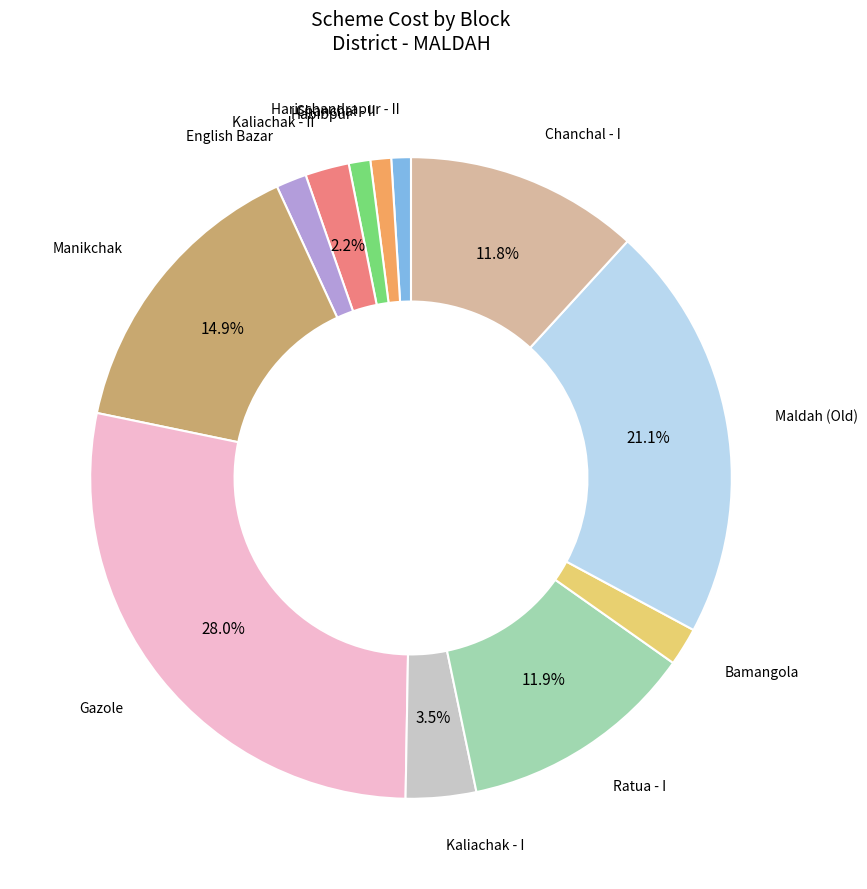

How many segments does this pie chart have?

12